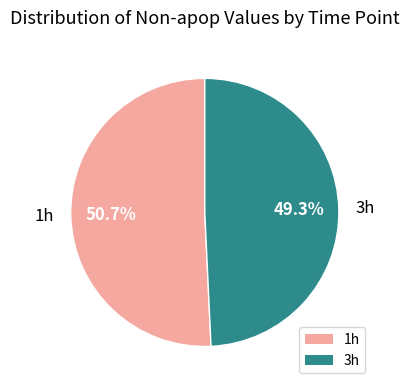

What is the largest slice in the pie chart?

1h